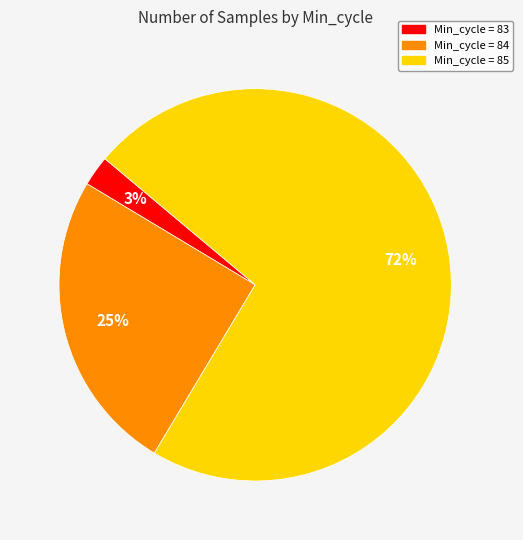

Is it true that Min_cycle = 85 is 72% of the pie?

True